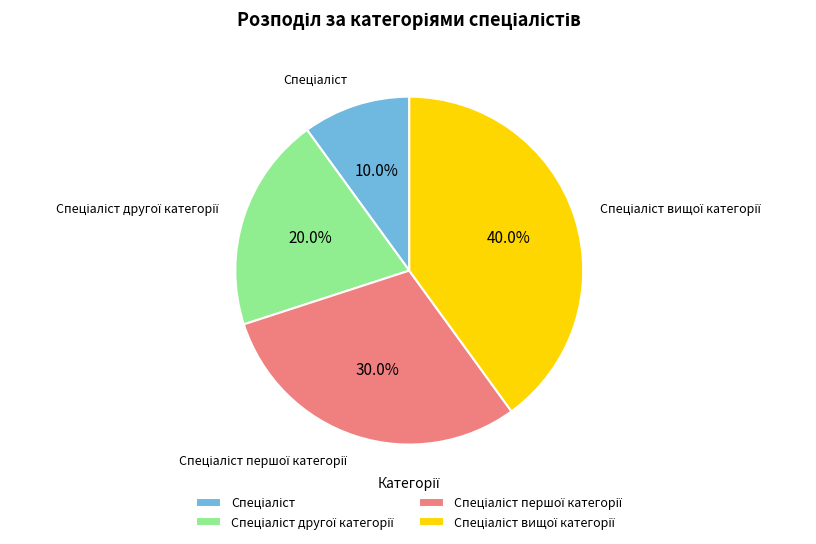

Does any single category account for the majority?

No